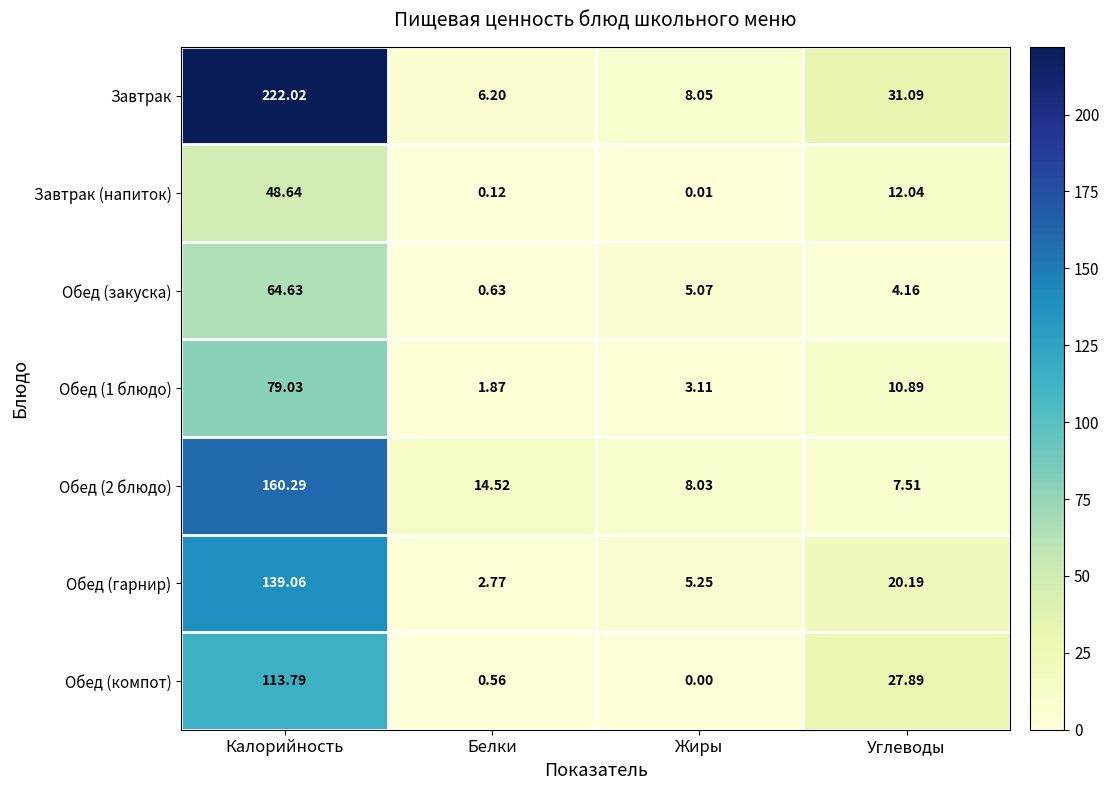

Where does the Завтрак series first go above 31?

Калорийность